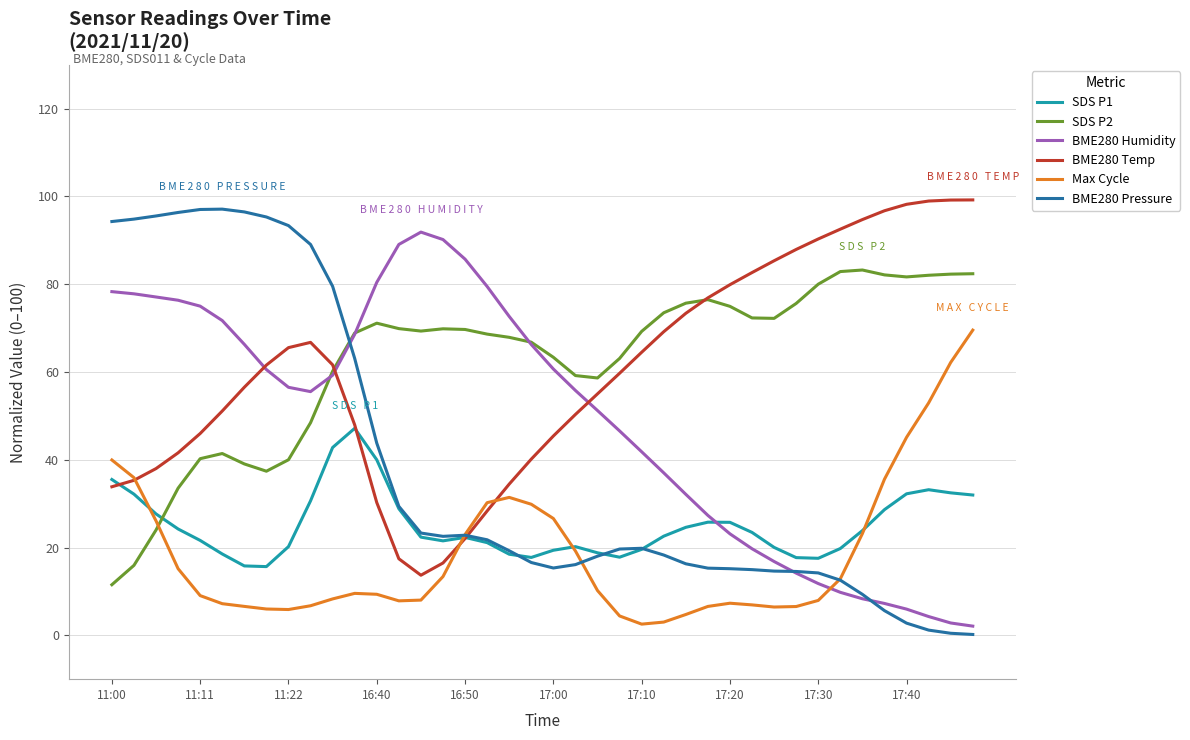

Which series has the widest spread of values?

BME280 Pressure